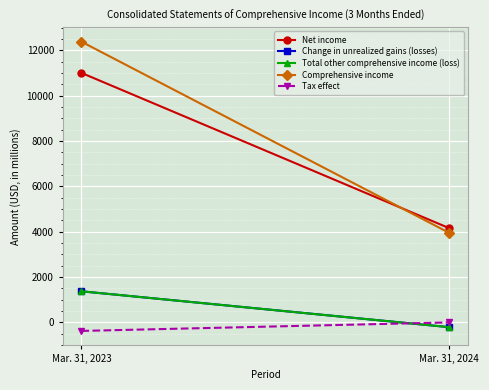

Which series has the largest range (max minus min)?

Comprehensive income